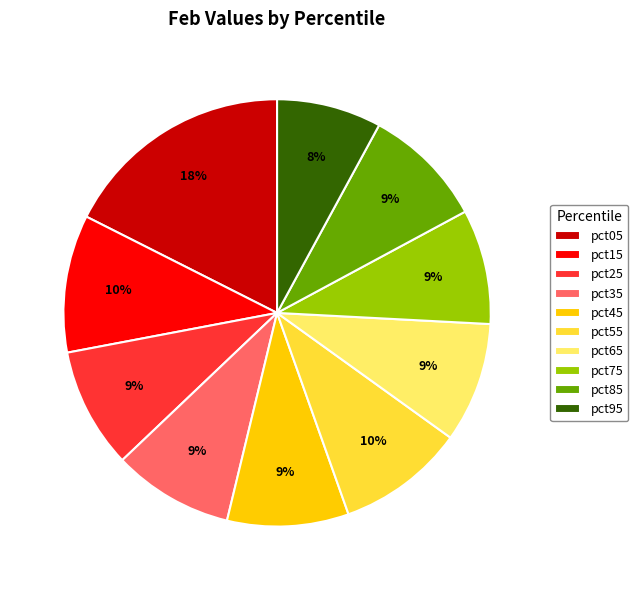

What percentage is the pct95 slice, to the nearest percent?

8%